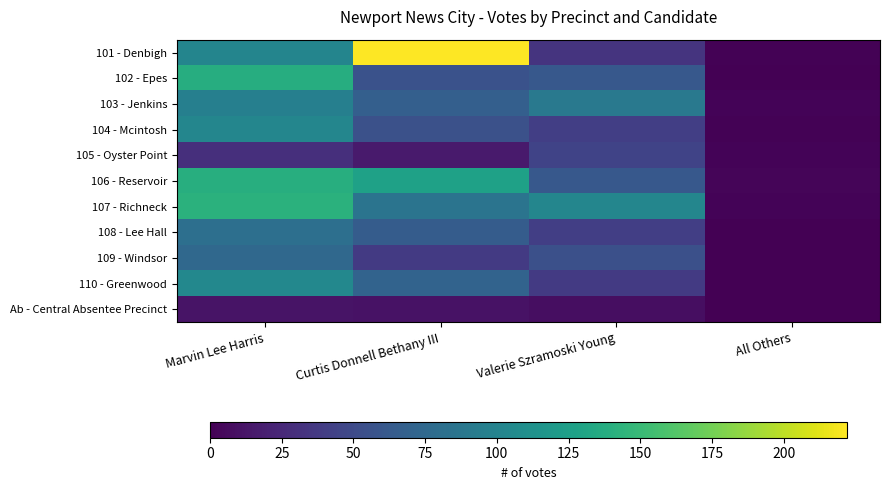

Count the number of data series in this chart.

11